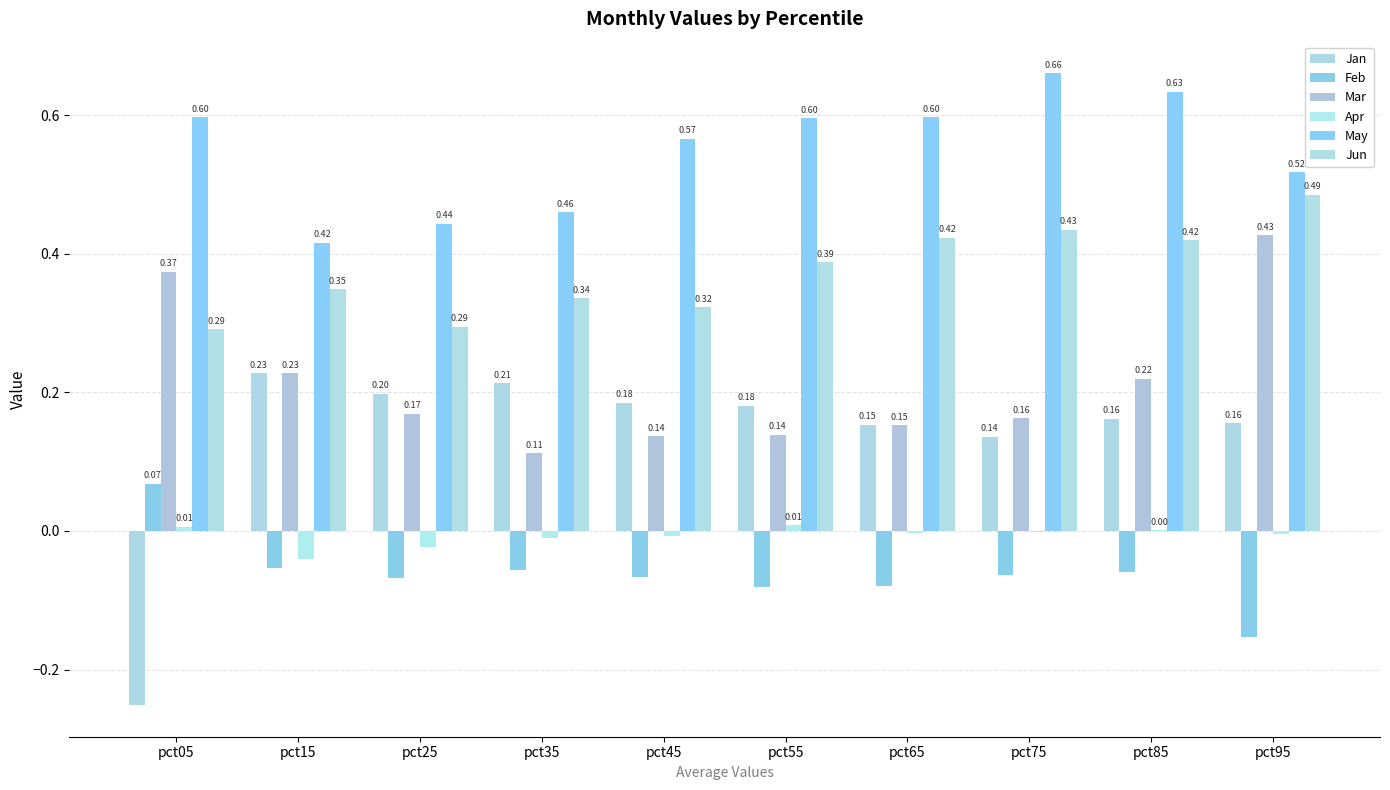

Reading left to right, transcribe all the data shown in this chart.

Jan: -0.3	0.2	0.2	0.2	0.2	0.2	0.2	0.1	0.2	0.2
Feb: 0.1	-0.1	-0.1	-0.1	-0.1	-0.1	-0.1	-0.1	-0.1	-0.2
Mar: 0.4	0.2	0.2	0.1	0.1	0.1	0.2	0.2	0.2	0.4
Apr: 0.0	-0.0	-0.0	-0.0	-0.0	0.0	-0.0	-0.0	0.0	-0.0
May: 0.6	0.4	0.4	0.5	0.6	0.6	0.6	0.7	0.6	0.5
Jun: 0.3	0.3	0.3	0.3	0.3	0.4	0.4	0.4	0.4	0.5